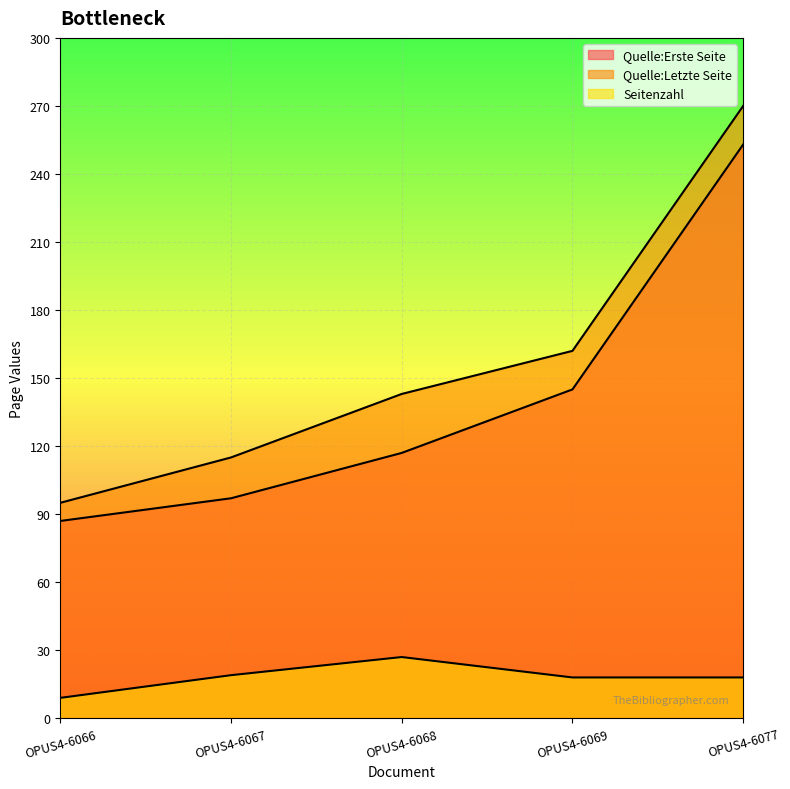

True or false: Seitenzahl has more than 1 points higher than both neighbors.

False